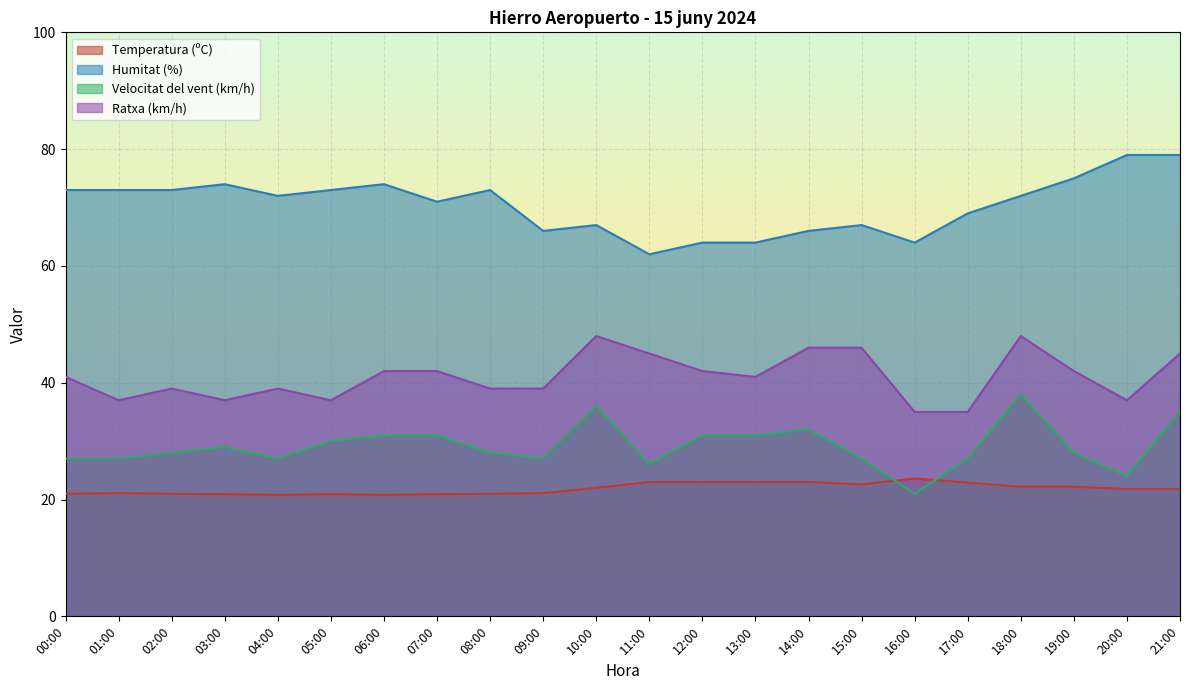

Which series has the largest total across all categories?

Humitat (%)